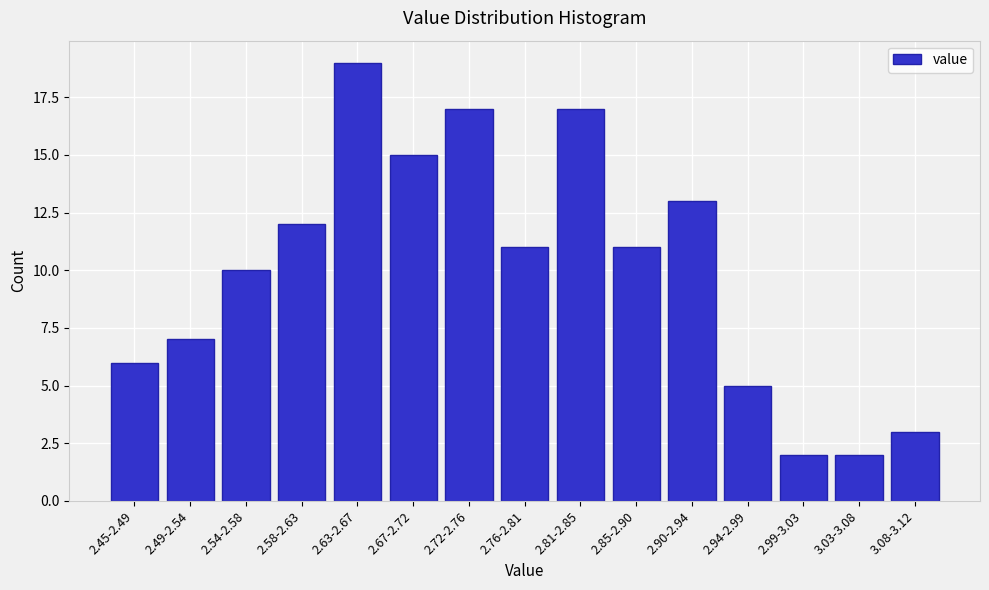

Reading left to right, what are all the values shown in this chart?

6	7	10	12	19	15	17	11	17	11	13	5	2	2	3